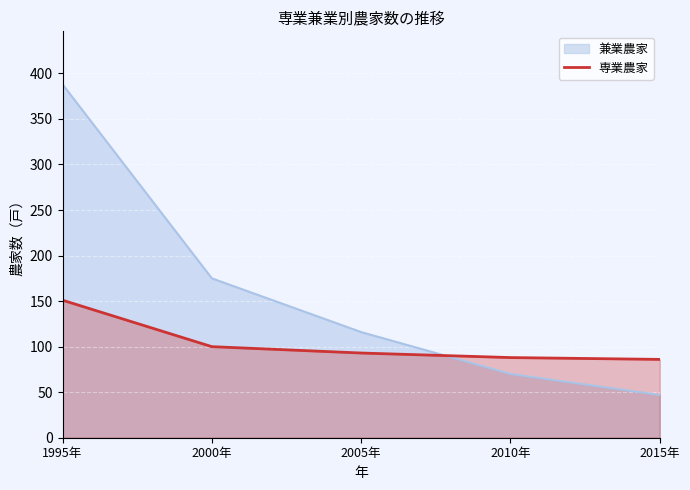

What is the label of the 2nd point from the left?

2000年